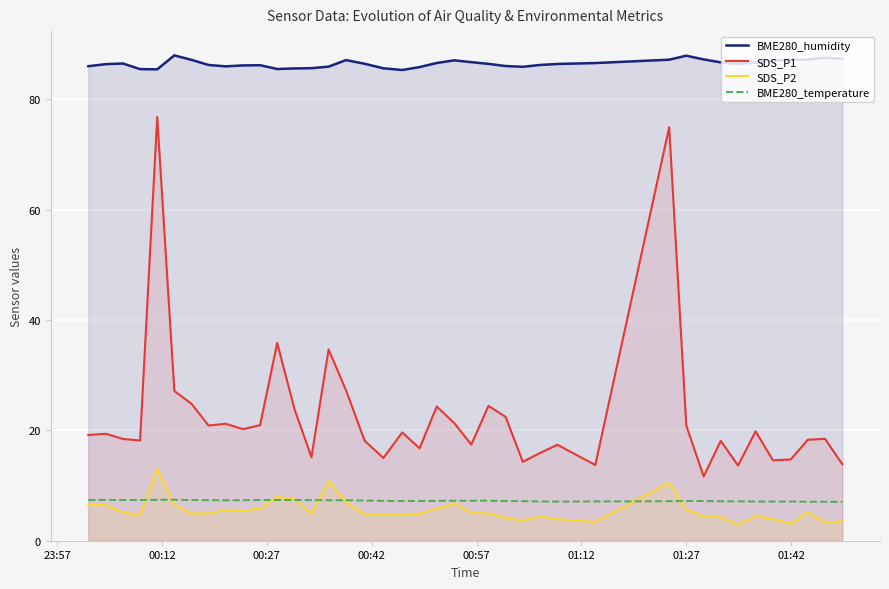

What is the smallest value displayed?

2.9